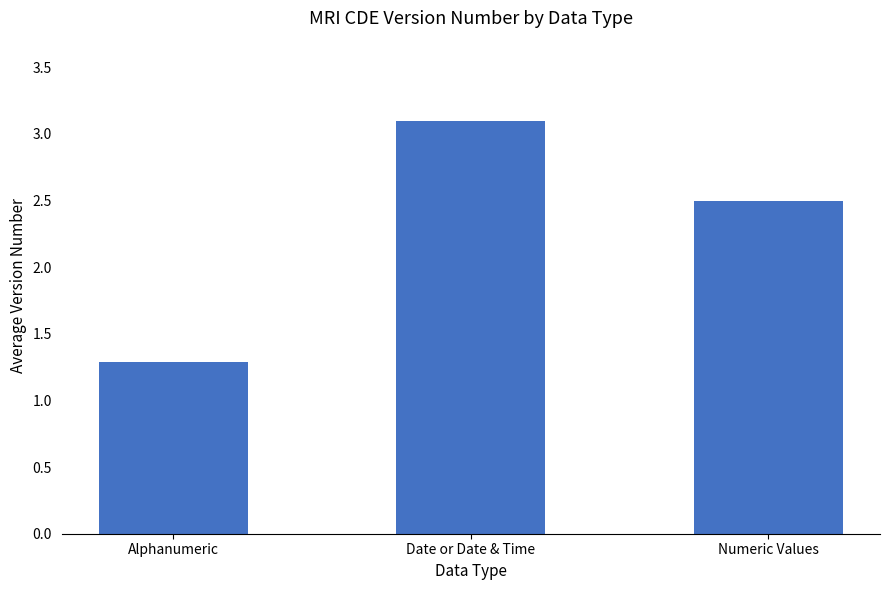

The value at Date or Date & Time is 3.1. True or false?

True